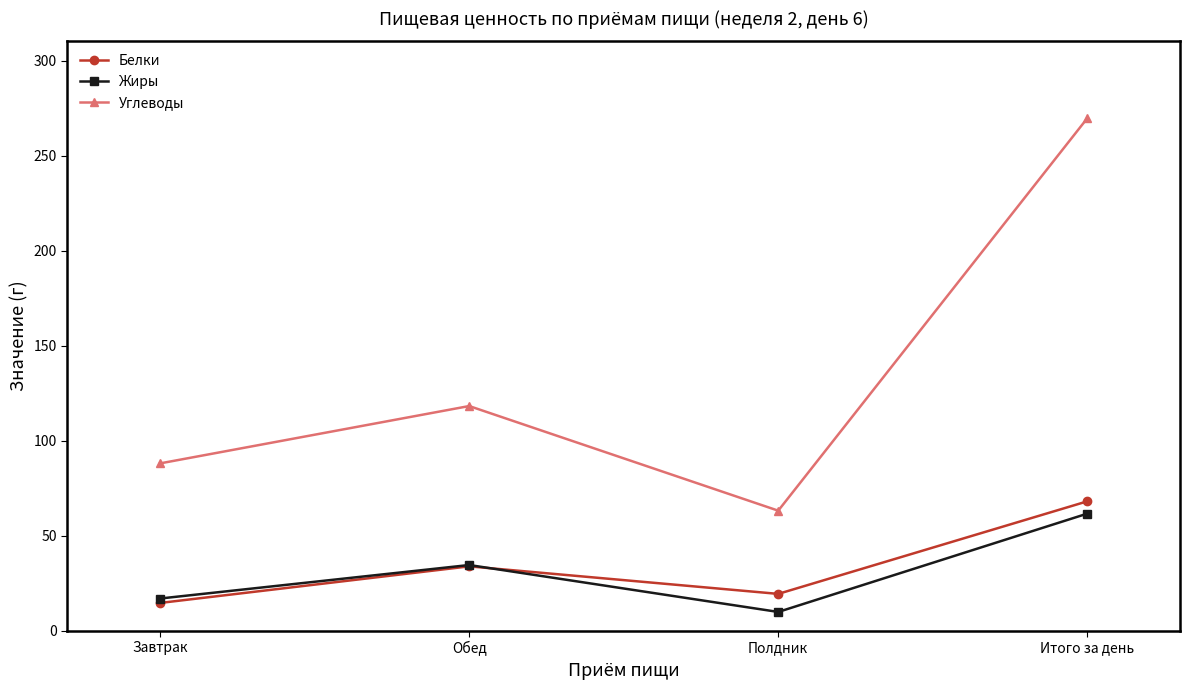

True or false: Углеводы and Жиры cross at least once.

False